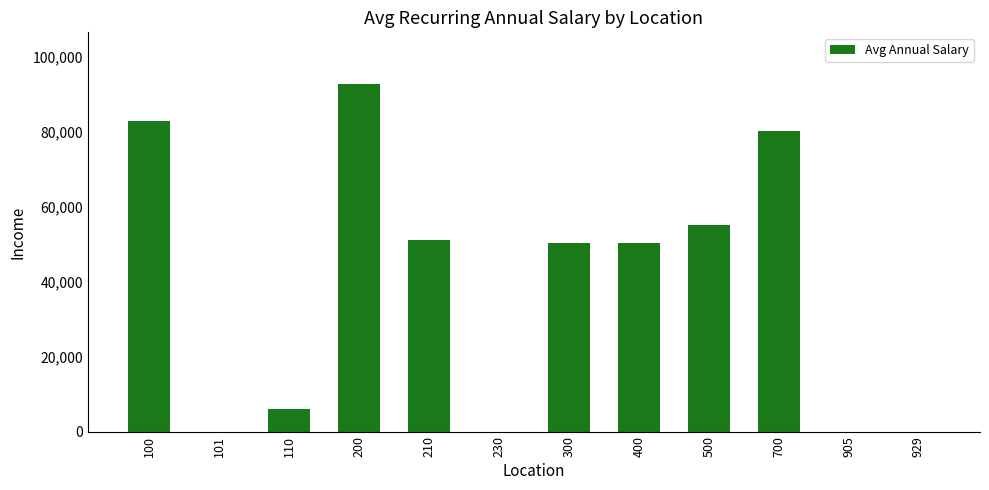

Where does the data first go above 50167?

100